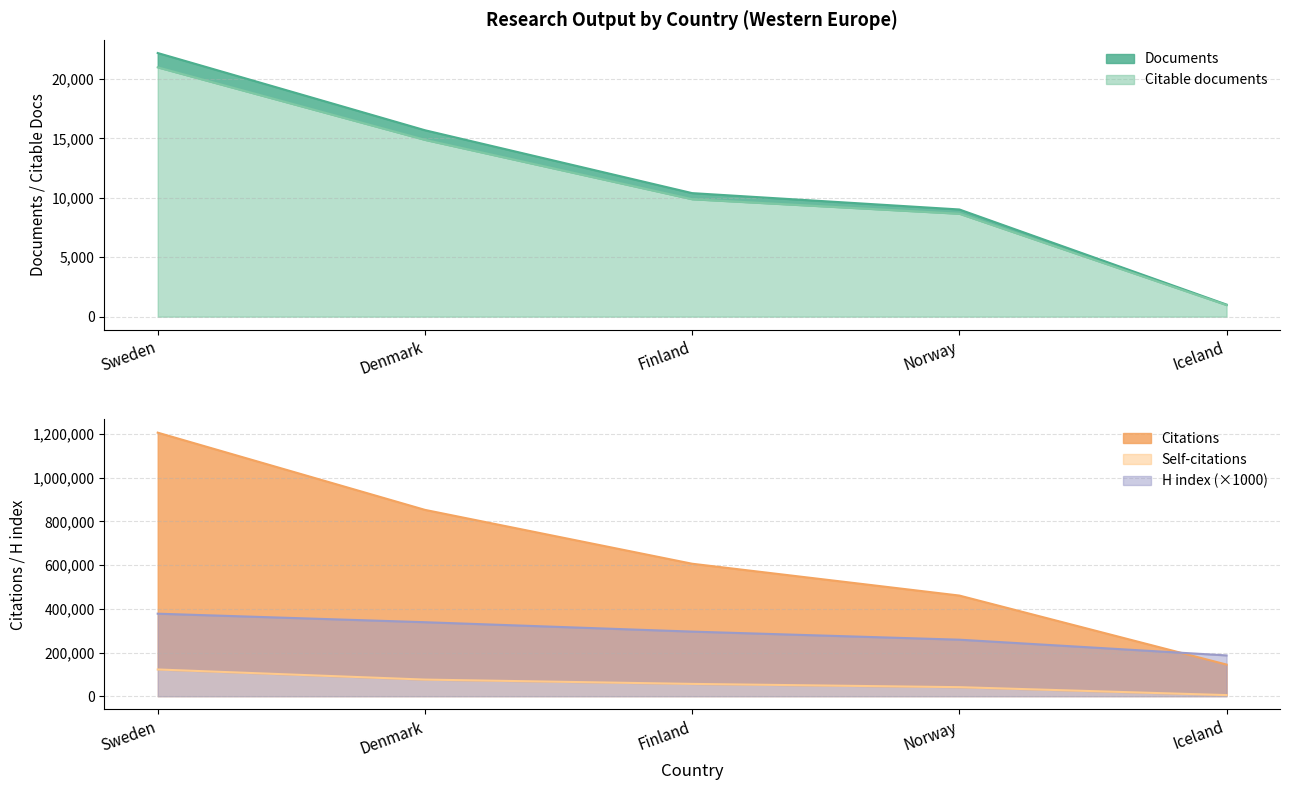

At which label does Citable documents reach its peak?

Sweden